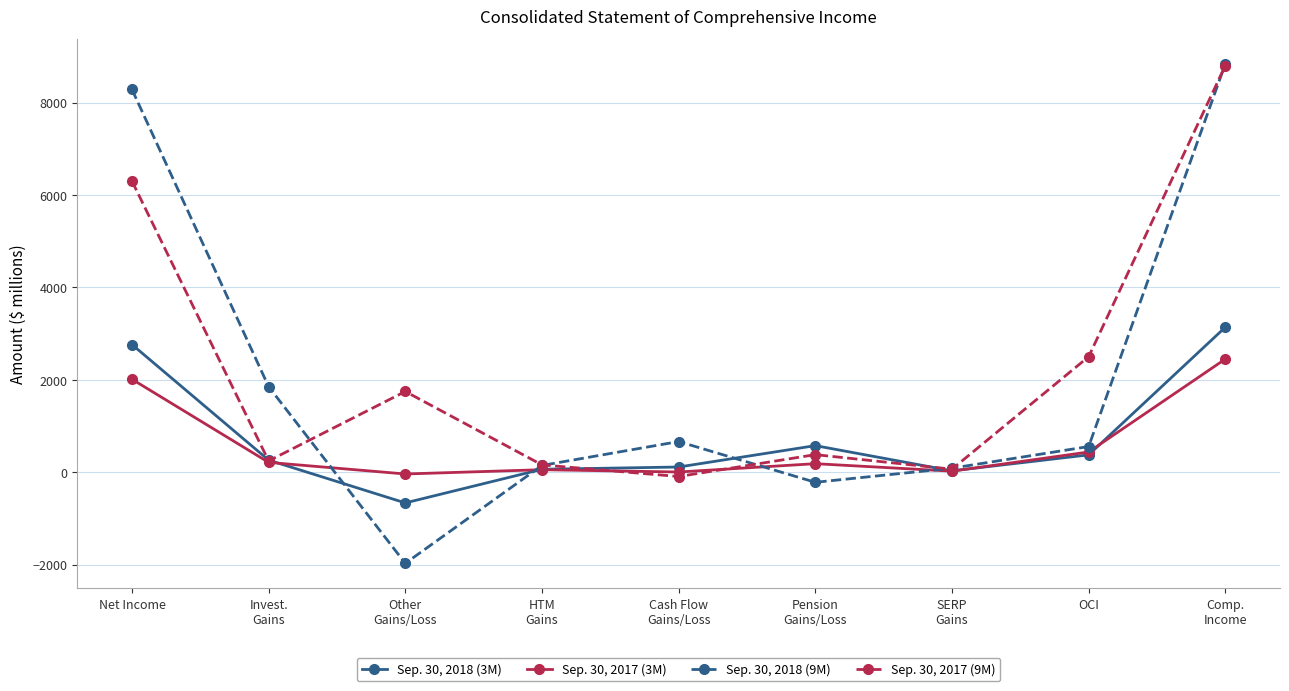

What is the label of the 6th point from the left?

Pension
Gains/Loss